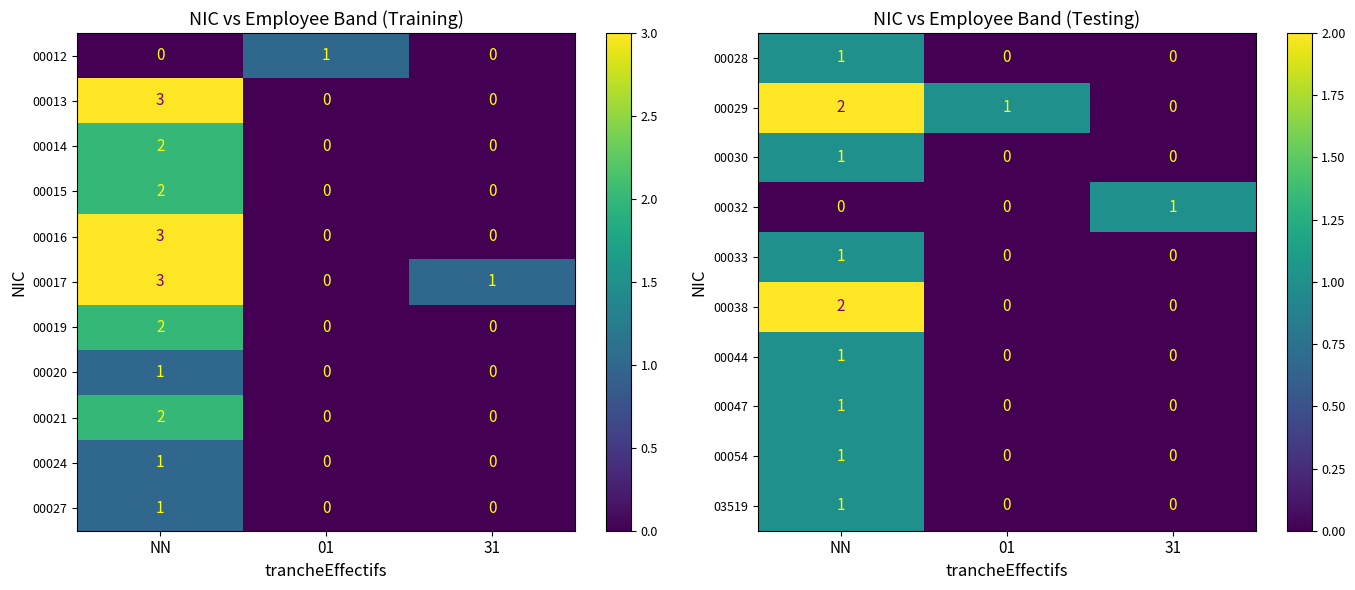

At which label does 00038 reach its peak?

NN